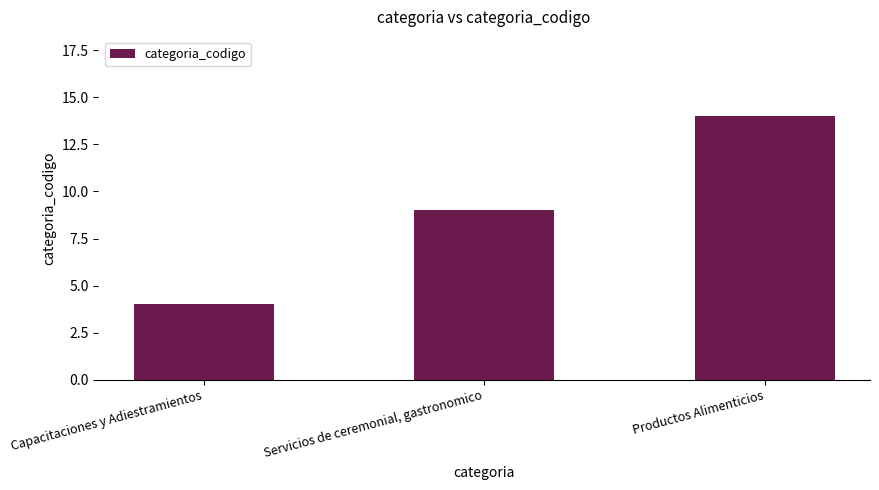

Is it true that the value at Capacitaciones y Adiestramientos is 4?

True